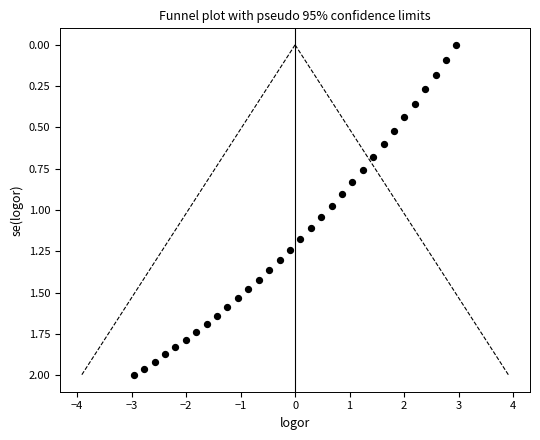

What is the range of X values (max minus min)?

5.9